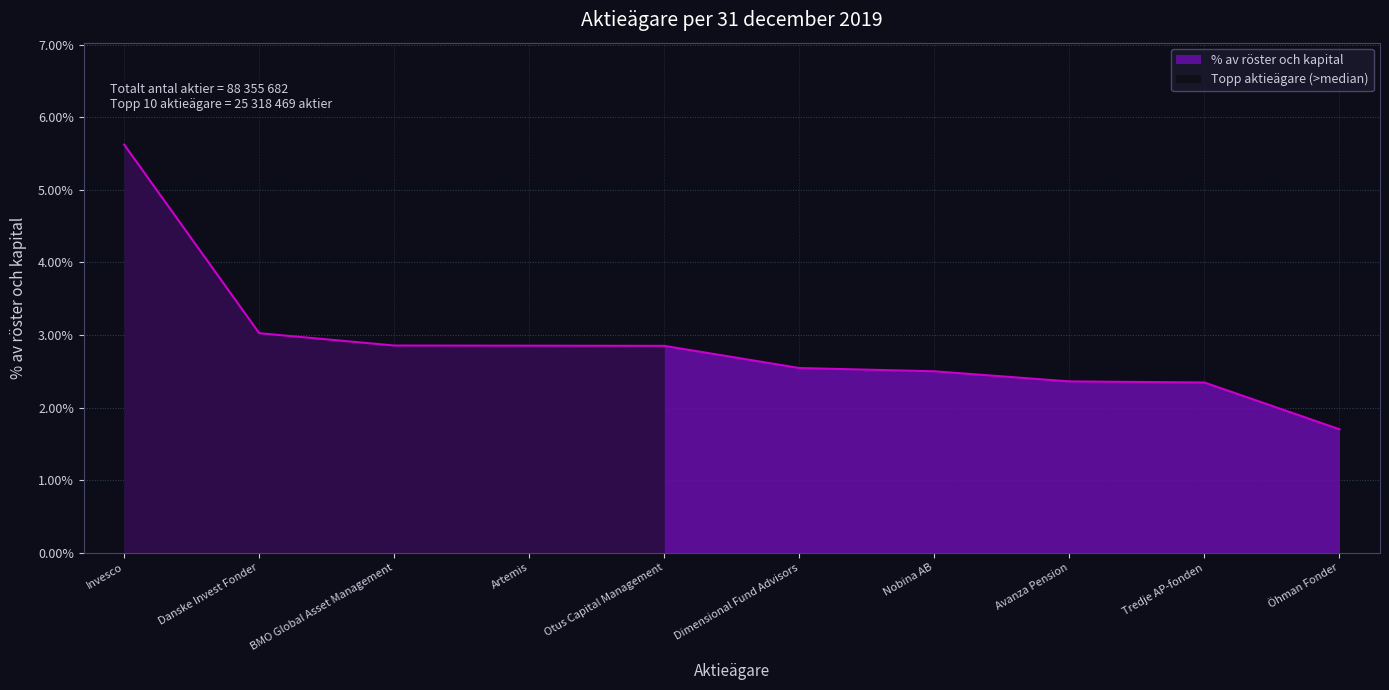

How many values are between 0 and 1?

10